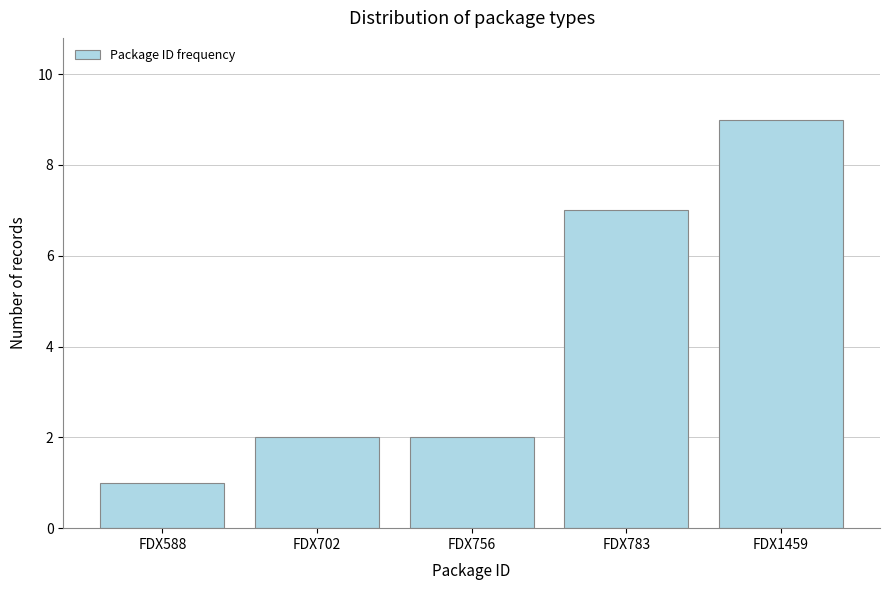

Reading right to left, transcribe all the data shown in this chart.

FDX1459=9	FDX783=7	FDX756=2	FDX702=2	FDX588=1